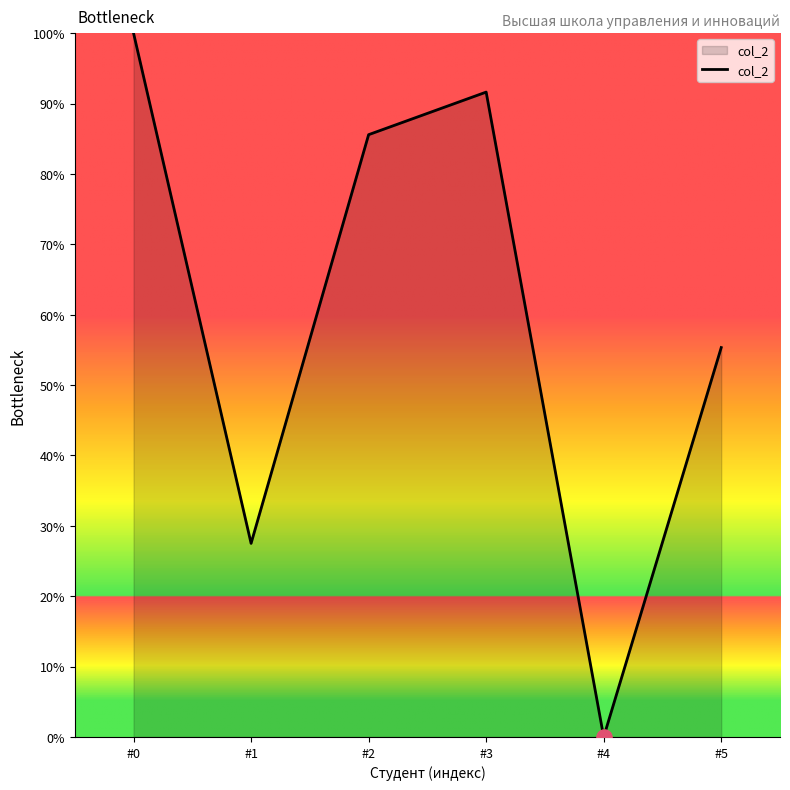

Between #5 and #0, which is larger?

#0